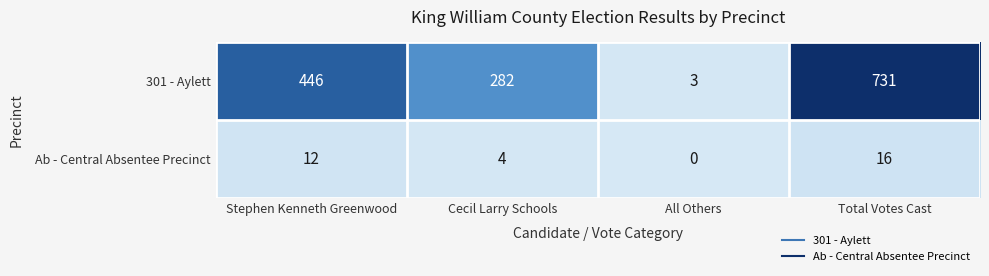

The value of Ab - Central Absentee Precinct at All Others is -11. True or false?

False